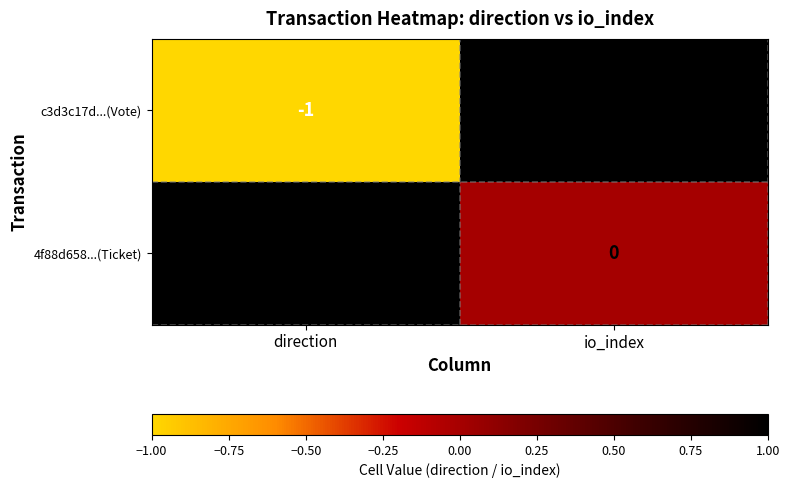

Where is c3d3c17d...(Vote) nearest to the value 0?

direction